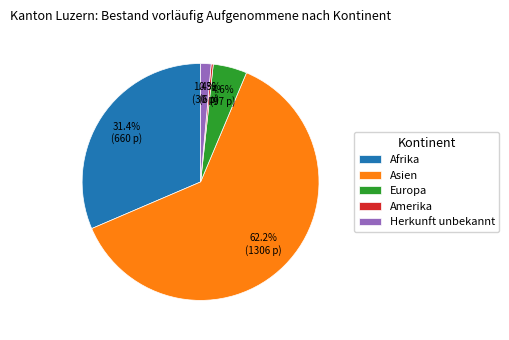

Count the number of slices in the pie.

5